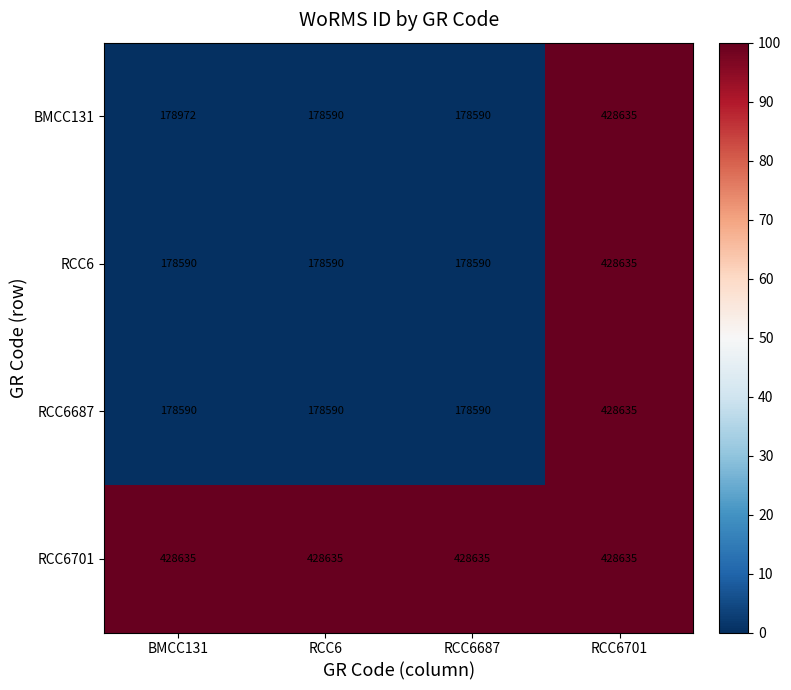

What is the difference between the highest and lowest values at RCC6?

250045